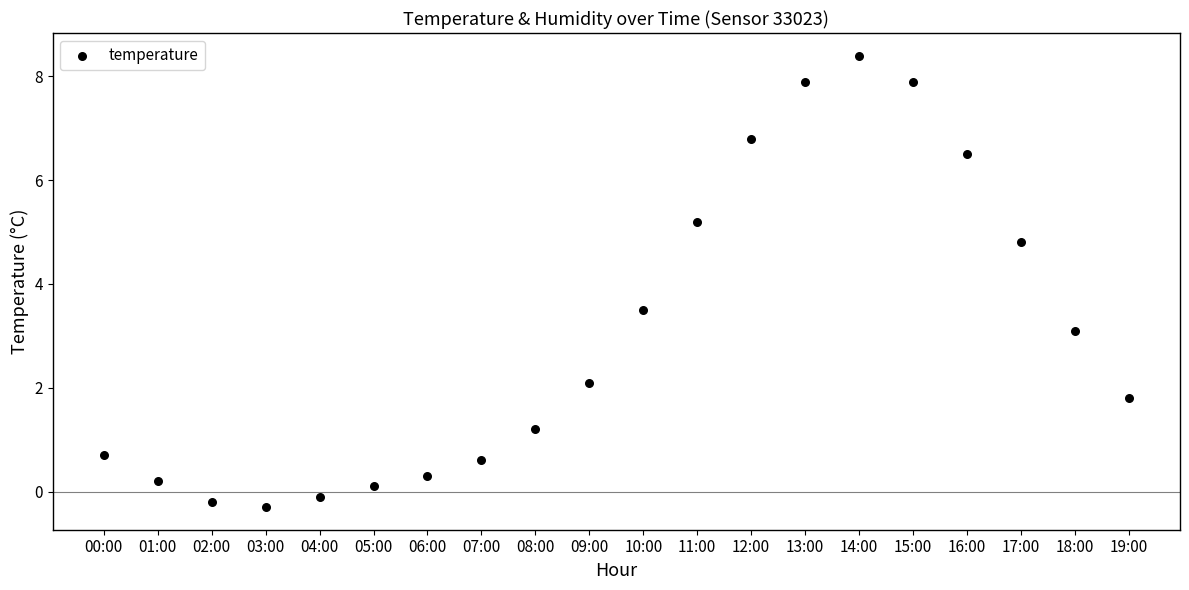

What Y value in the scatter plot is closest to 4?

3.5